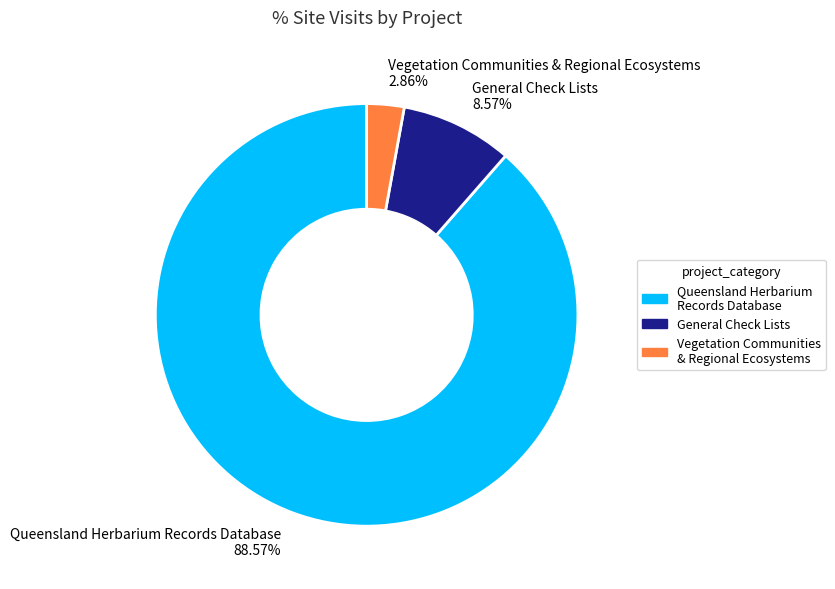

To the nearest percent, what is the average slice percentage?

33%